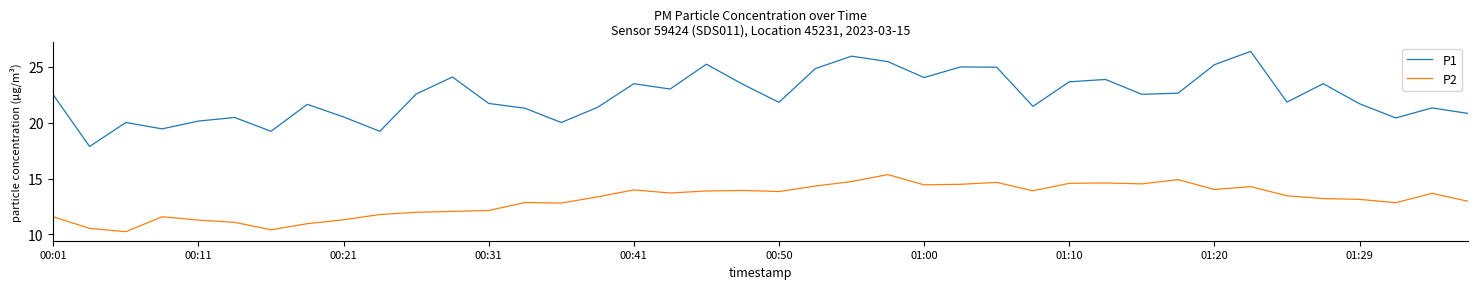

How many lines are shown in the chart?

2